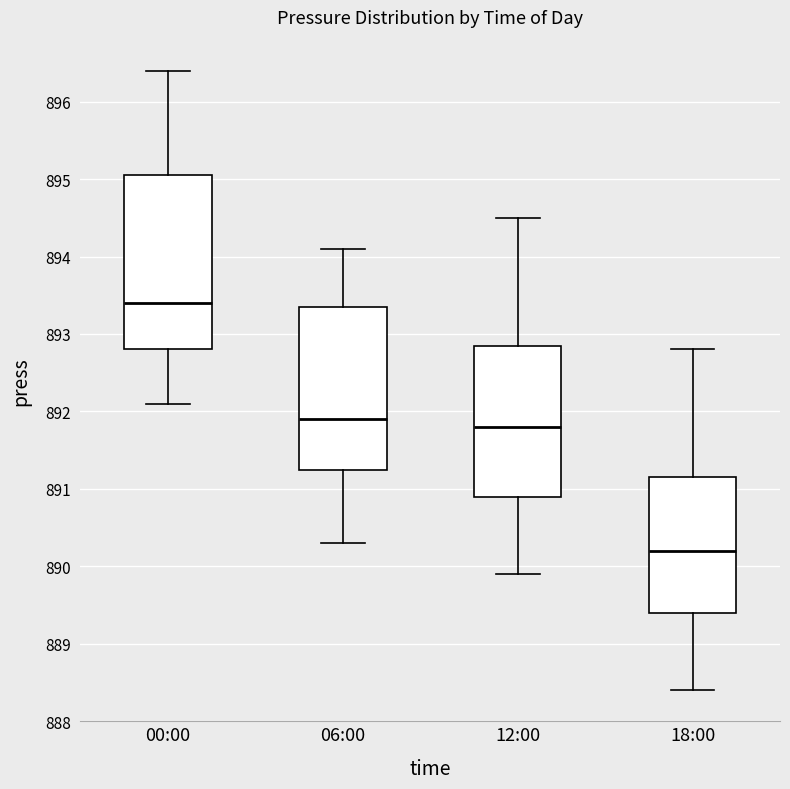

Reading left to right, read every box against the y-axis: the position of its median line, the range the box covers, and the ends of its whiskers. The values are not printed on the chart, so give them approximately, as read against the axis.

00:00: median 893.4, box 892.8 to 895.1, whiskers 892.1 to 896.4
06:00: median 891.9, box 891.3 to 893.4, whiskers 890.3 to 894.1
12:00: median 891.8, box 890.9 to 892.9, whiskers 889.9 to 894.5
18:00: median 890.2, box 889.4 to 891.2, whiskers 888.4 to 892.8